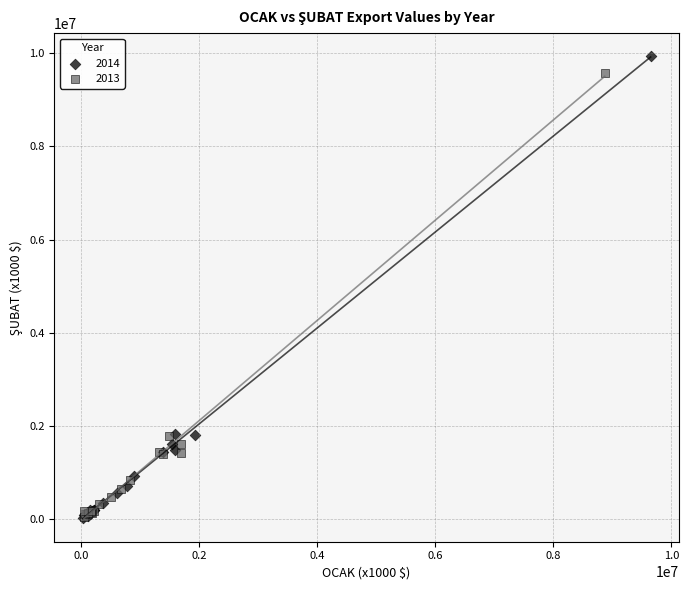

Which series contains the highest Y value?

2014